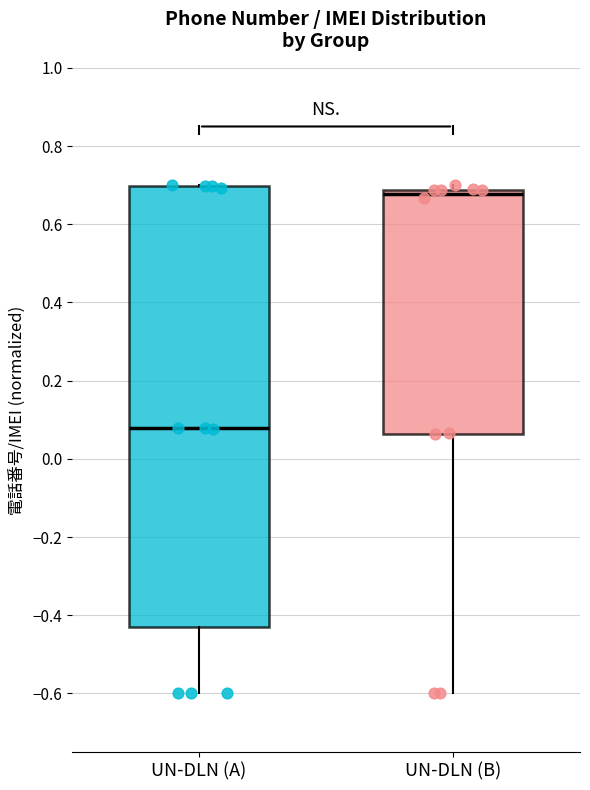

Which box is the tallest, from its lower edge to its upper edge?

UN-DLN (A)